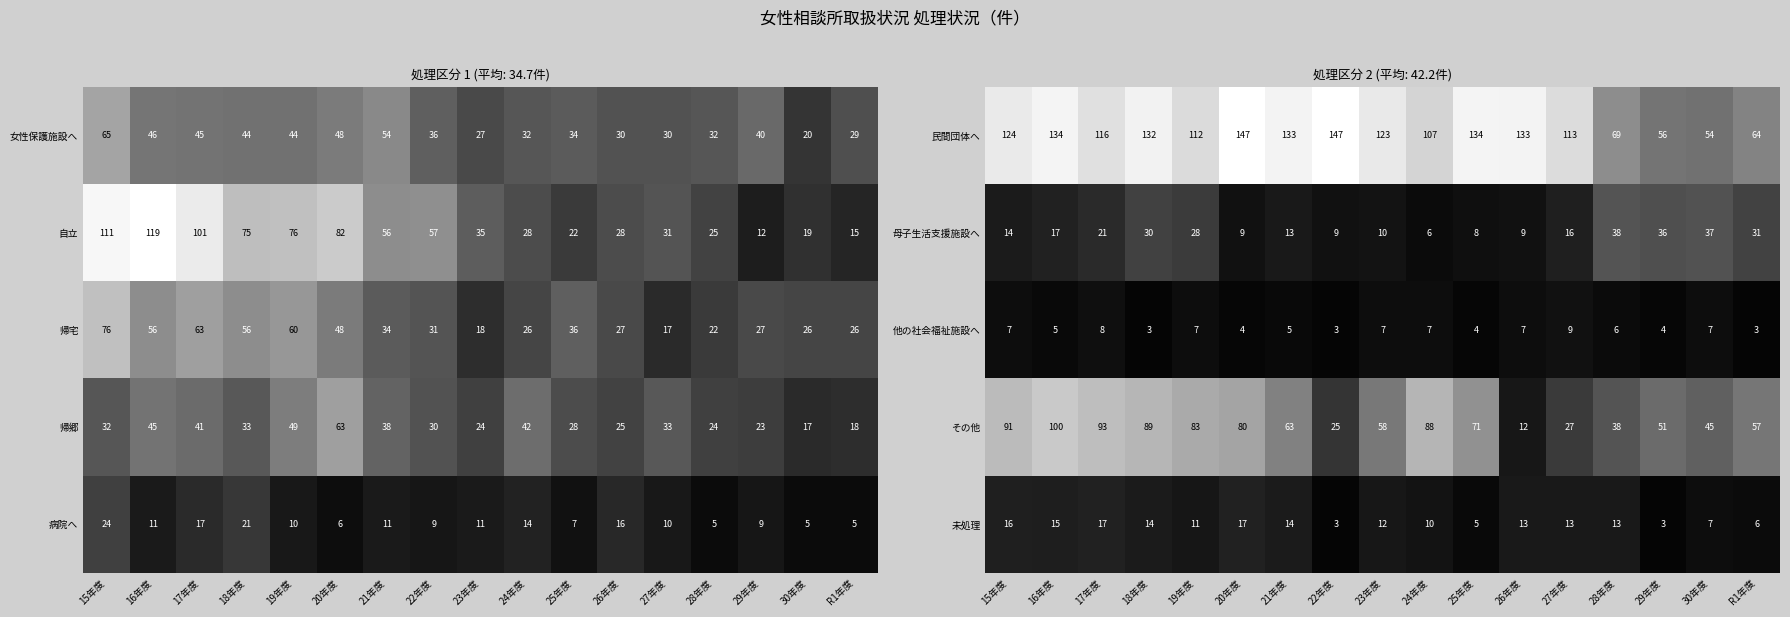

Where does the その他 series first go above 63?

15年度